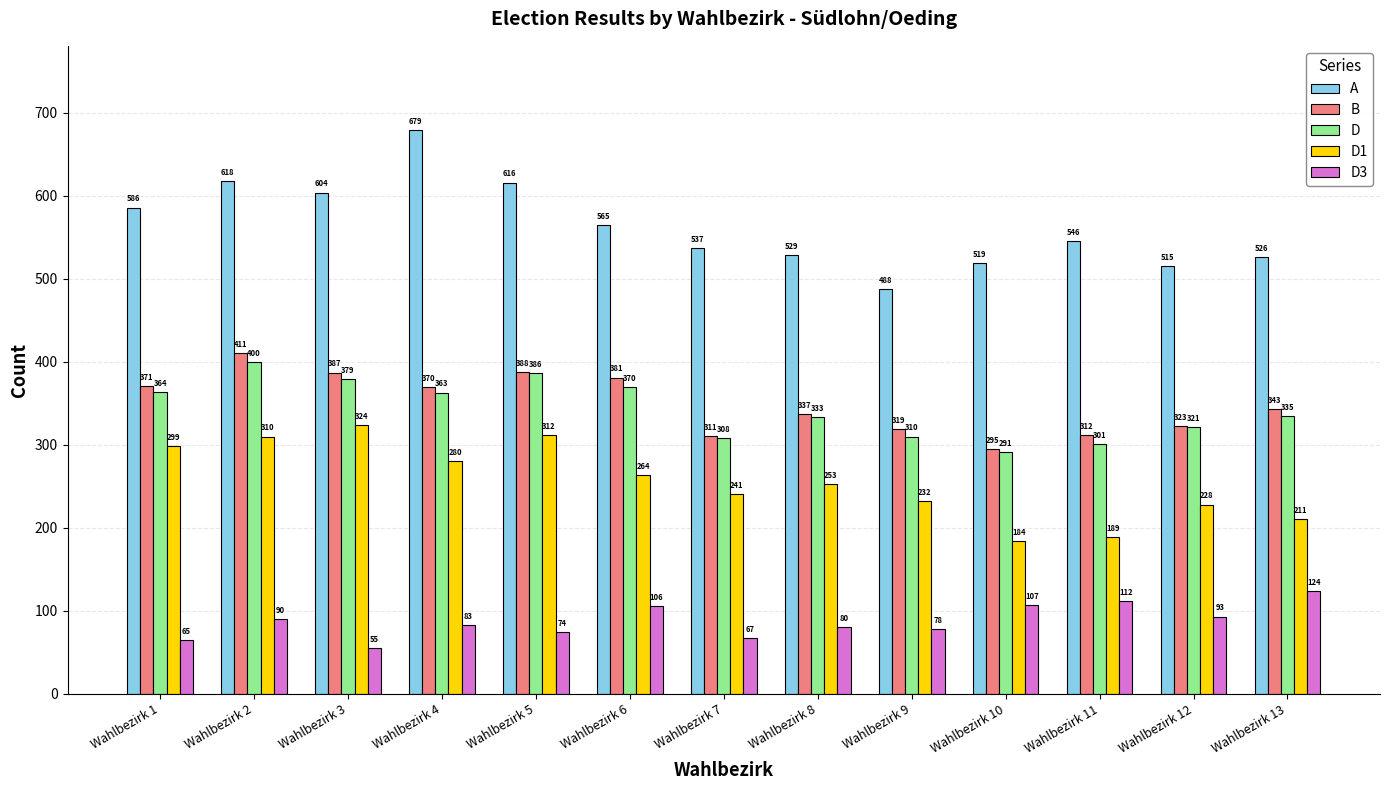

Reading left to right, transcribe all the data shown in this chart.

A: Wahlbezirk 1=586	Wahlbezirk 2=618	Wahlbezirk 3=604	Wahlbezirk 4=679	Wahlbezirk 5=616	Wahlbezirk 6=565	Wahlbezirk 7=537	Wahlbezirk 8=529	Wahlbezirk 9=488	Wahlbezirk 10=519	Wahlbezirk 11=546	Wahlbezirk 12=515	Wahlbezirk 13=526
B: Wahlbezirk 1=371	Wahlbezirk 2=411	Wahlbezirk 3=387	Wahlbezirk 4=370	Wahlbezirk 5=388	Wahlbezirk 6=381	Wahlbezirk 7=311	Wahlbezirk 8=337	Wahlbezirk 9=319	Wahlbezirk 10=295	Wahlbezirk 11=312	Wahlbezirk 12=323	Wahlbezirk 13=343
D: Wahlbezirk 1=364	Wahlbezirk 2=400	Wahlbezirk 3=379	Wahlbezirk 4=363	Wahlbezirk 5=386	Wahlbezirk 6=370	Wahlbezirk 7=308	Wahlbezirk 8=333	Wahlbezirk 9=310	Wahlbezirk 10=291	Wahlbezirk 11=301	Wahlbezirk 12=321	Wahlbezirk 13=335
D1: Wahlbezirk 1=299	Wahlbezirk 2=310	Wahlbezirk 3=324	Wahlbezirk 4=280	Wahlbezirk 5=312	Wahlbezirk 6=264	Wahlbezirk 7=241	Wahlbezirk 8=253	Wahlbezirk 9=232	Wahlbezirk 10=184	Wahlbezirk 11=189	Wahlbezirk 12=228	Wahlbezirk 13=211
D3: Wahlbezirk 1=65	Wahlbezirk 2=90	Wahlbezirk 3=55	Wahlbezirk 4=83	Wahlbezirk 5=74	Wahlbezirk 6=106	Wahlbezirk 7=67	Wahlbezirk 8=80	Wahlbezirk 9=78	Wahlbezirk 10=107	Wahlbezirk 11=112	Wahlbezirk 12=93	Wahlbezirk 13=124